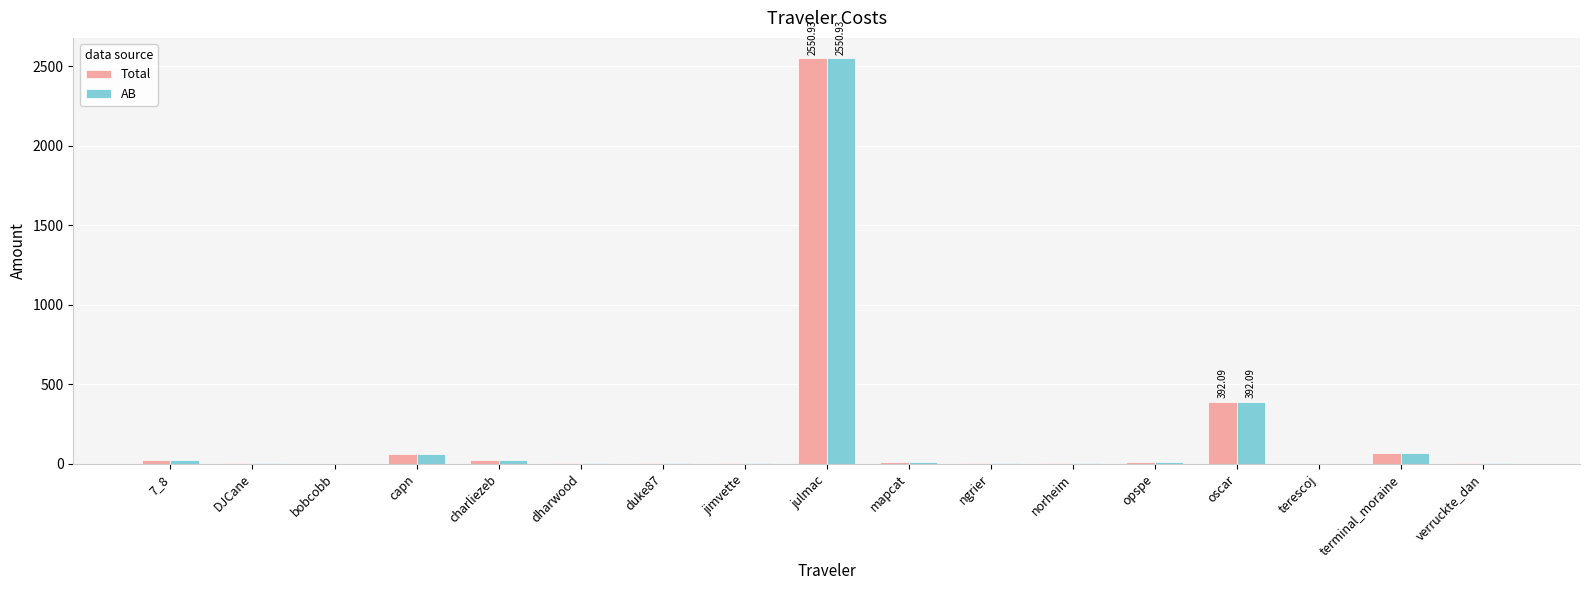

Are the bars grouped side by side (vs. stacked)?

Yes